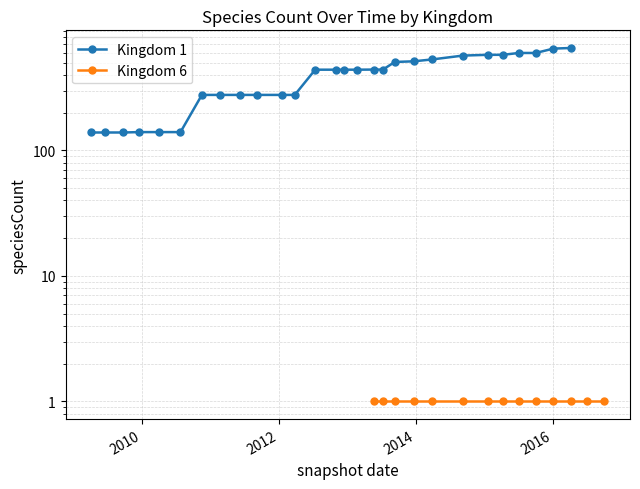

The chart shows a value of 204 at 18. True or false?

False